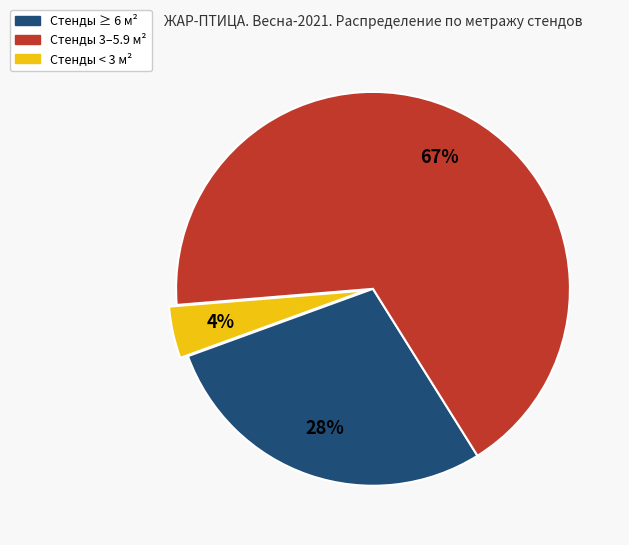

Is there any slice that represents more than half of the pie?

Yes